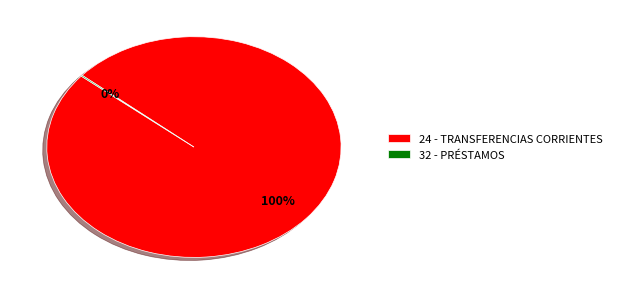

What is the majority slice?

24 - TRANSFERENCIAS CORRIENTES